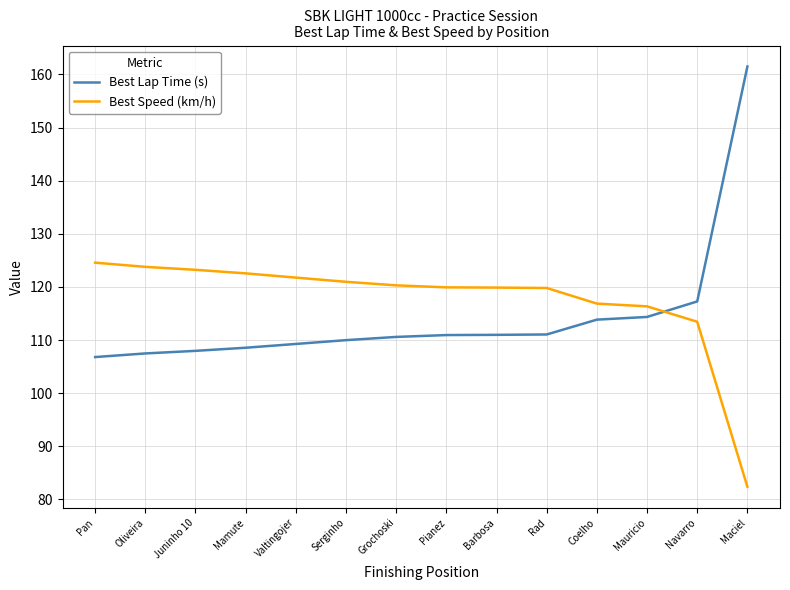

Is this an area chart (filled region under the line)?

No